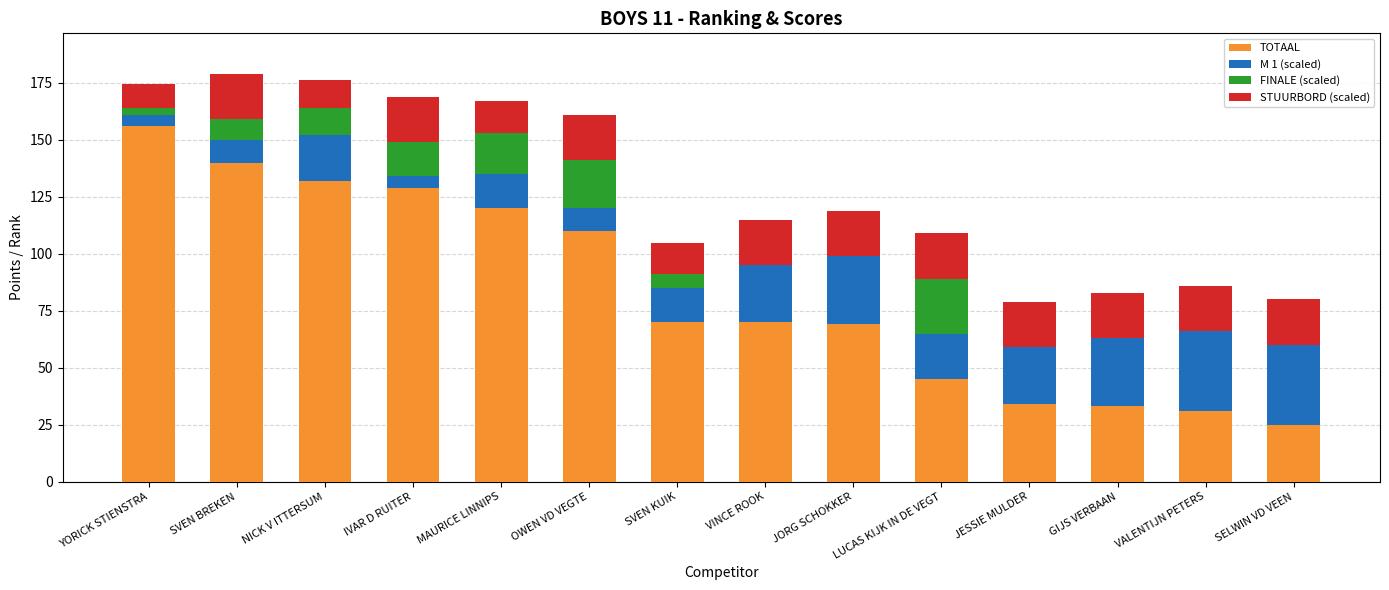

What value does the TOTAAL series have at SELWIN VD VEEN?

25.0